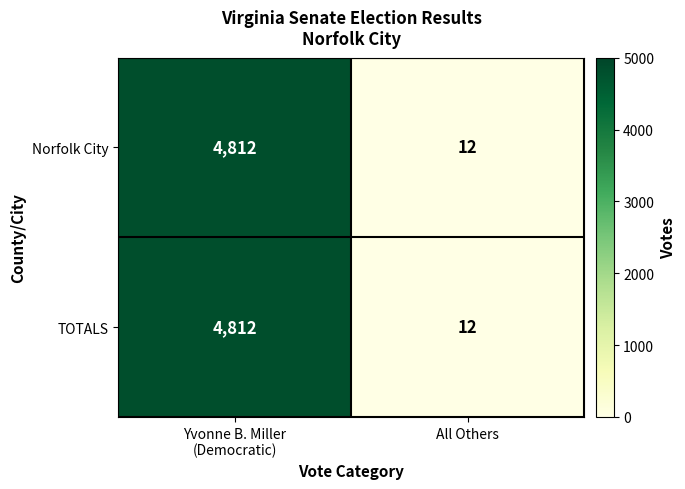

What is the total value across all series at All Others?

24